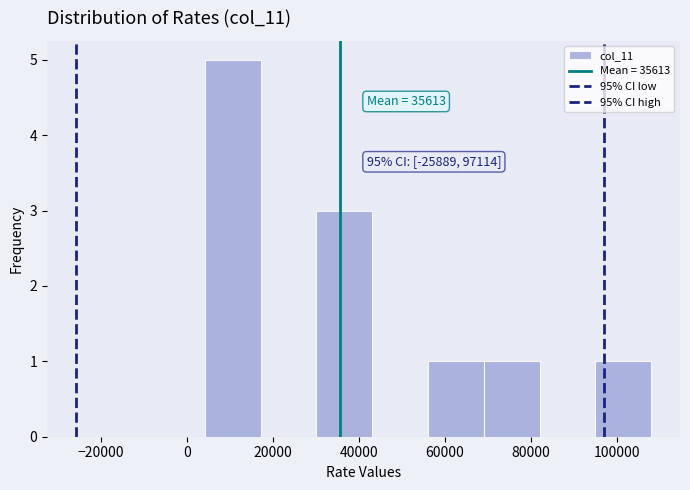

Which range on the x-axis has the tallest bar?

4000 to 18000